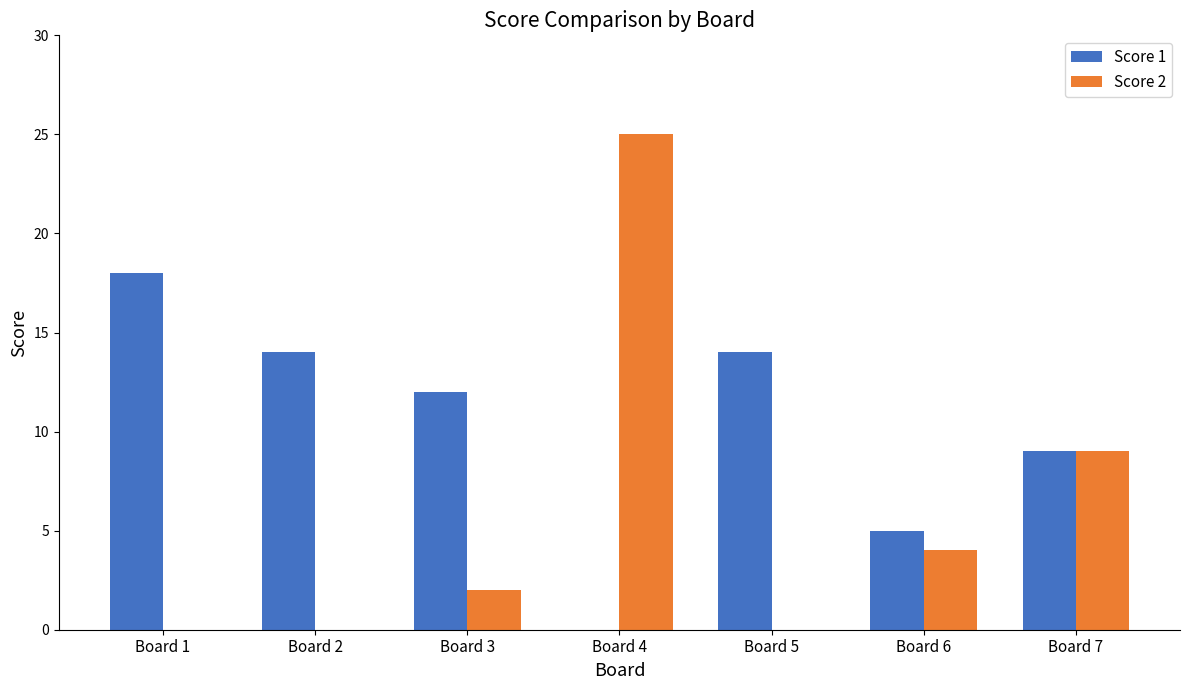

Count the Score 1 values in the range 5 to 14.

5